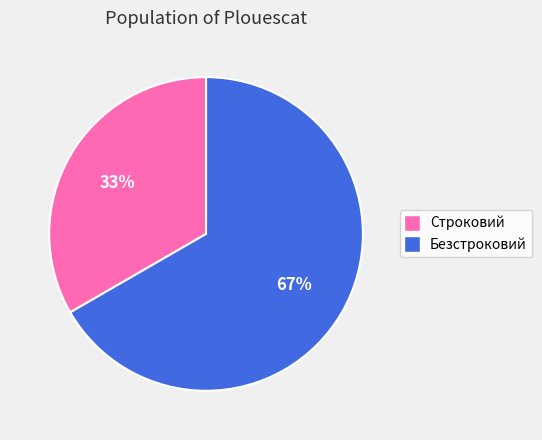

How many segments does this pie chart have?

2